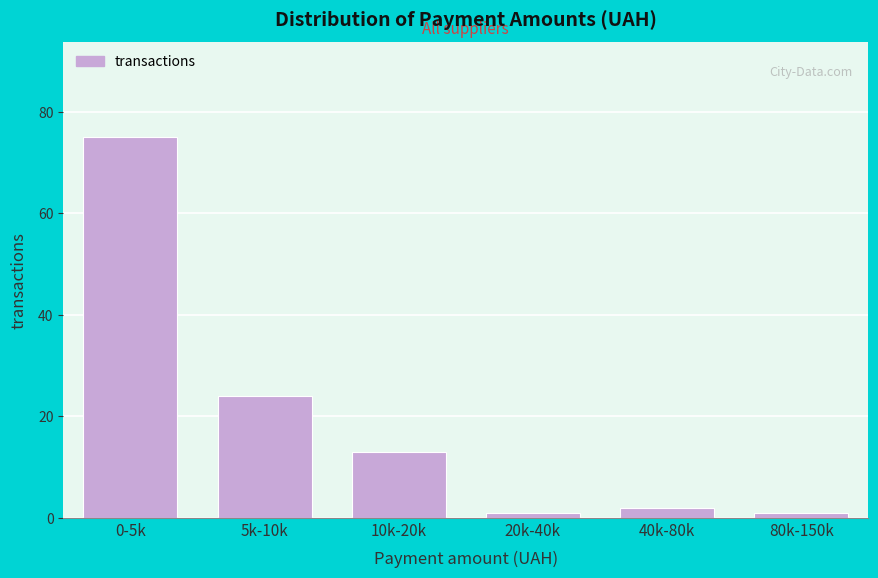

Reading left to right, list all the values displayed in this chart.

75	24	13	1	2	1